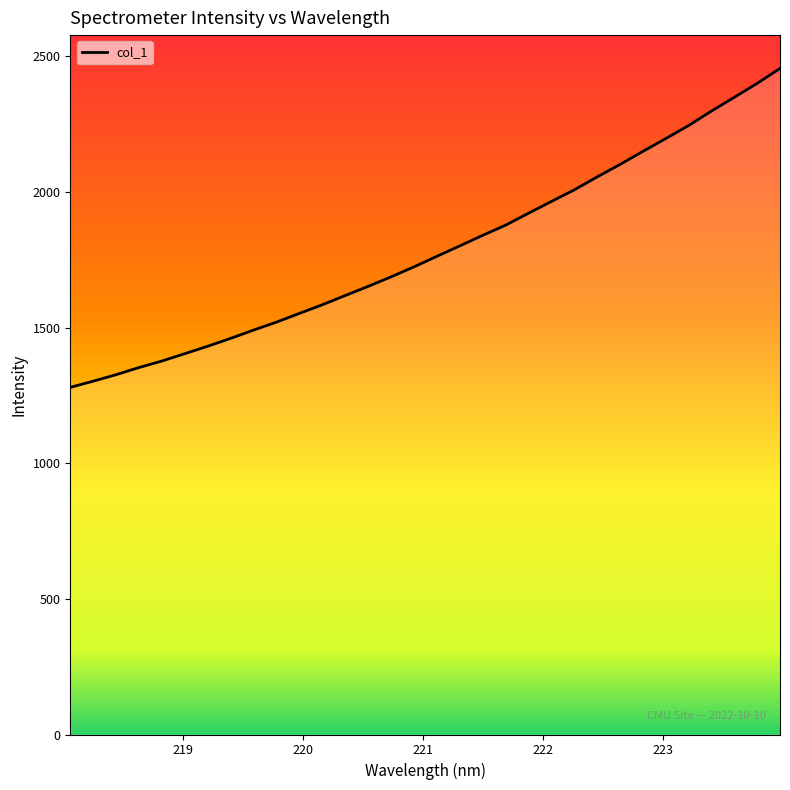

What is the smallest value displayed?

1279.5